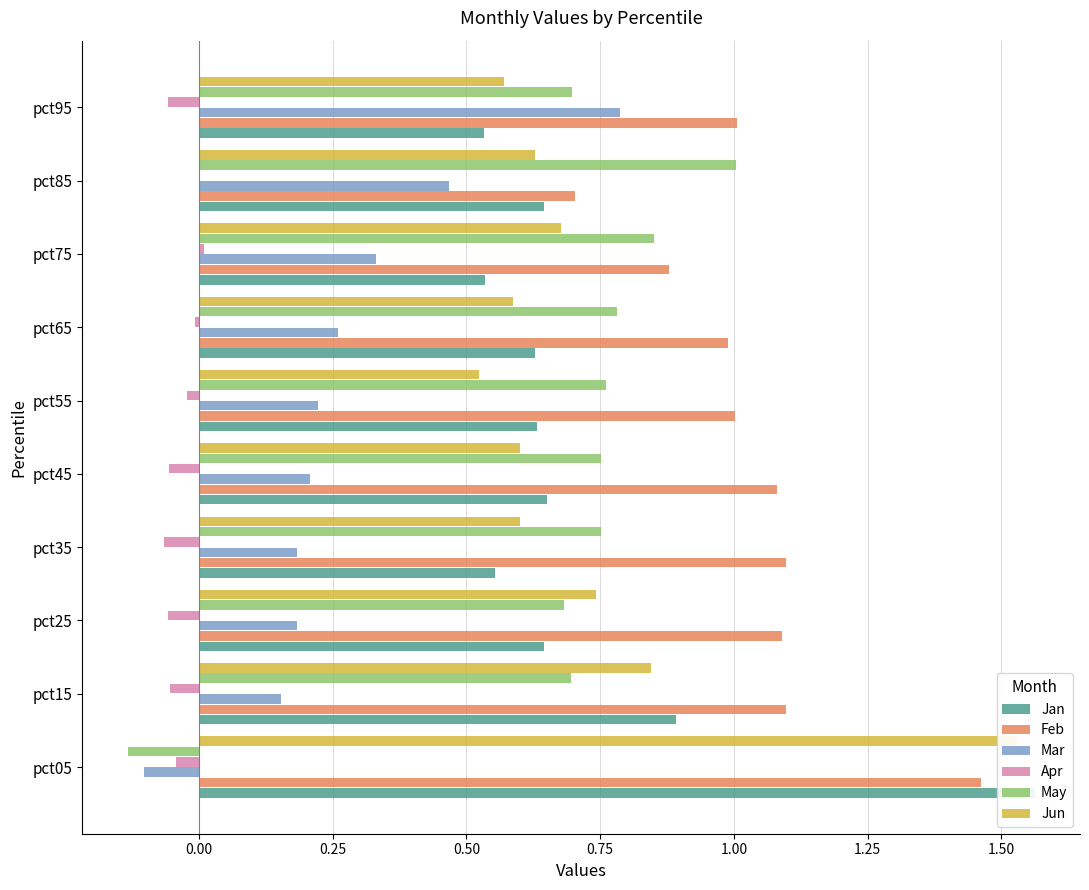

How many bars are there in each group?

6